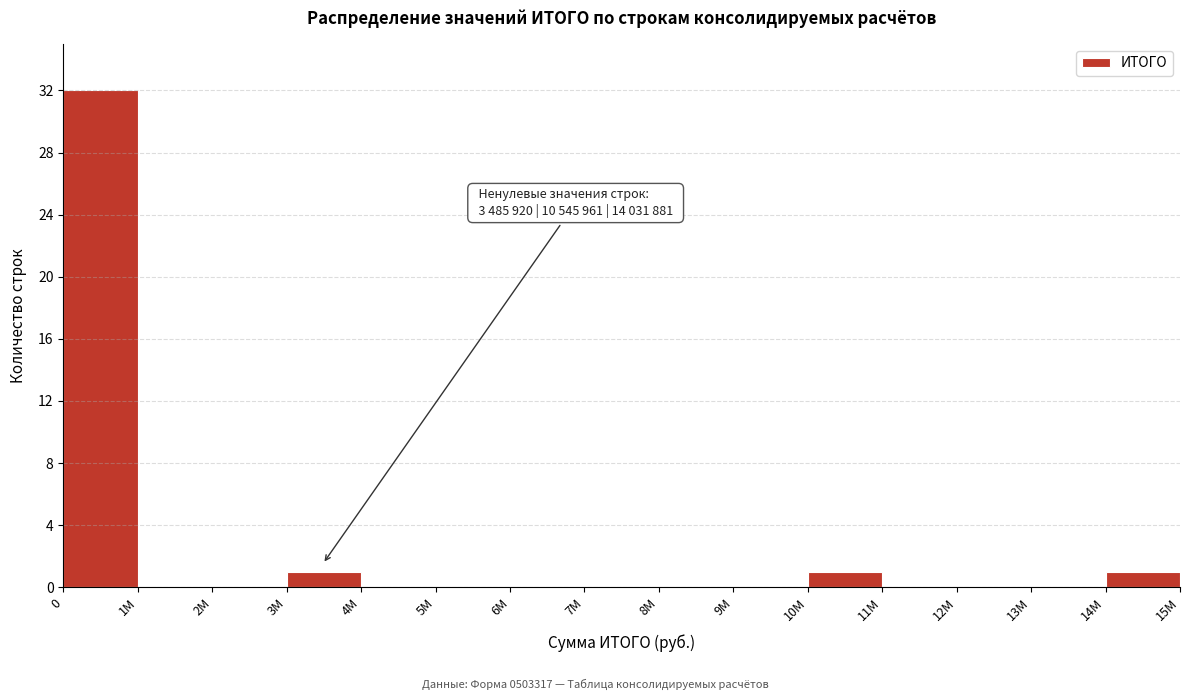

Reading right to left, extract all data points from this chart.

14M=1	13M=0	12M=0	11M=0	10M=1	9M=0	8M=0	7M=0	6M=0	5M=0	4M=0	3M=1	2M=0	1M=0	0=32